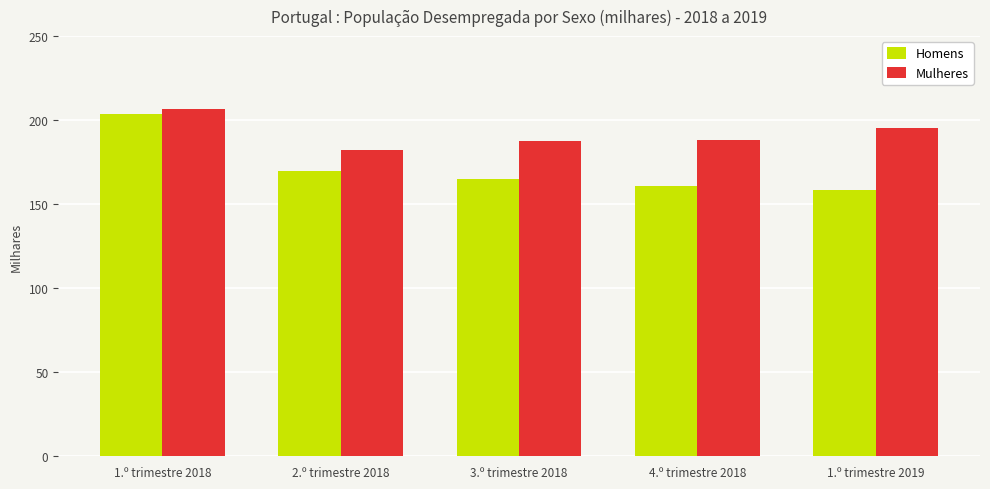

What is the approximate value of Homens at 2.º trimestre 2018?

169.6